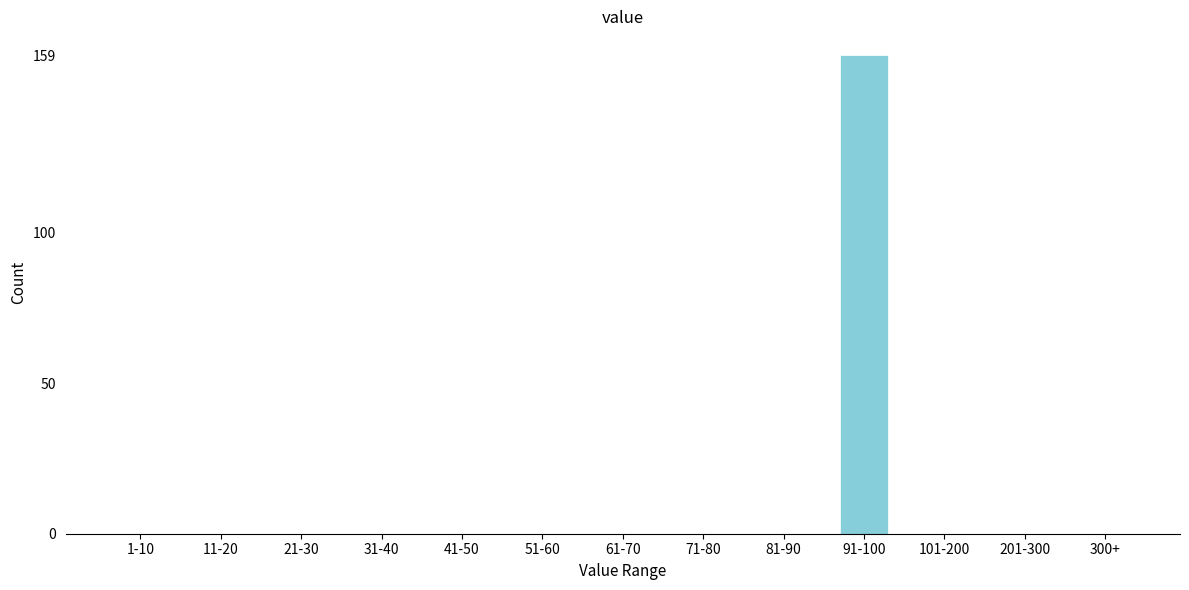

Reading left to right, transcribe all the data shown in this chart.

1-10=0	11-20=0	21-30=0	31-40=0	41-50=0	51-60=0	61-70=0	71-80=0	81-90=0	91-100=159	101-200=0	201-300=0	300+=0